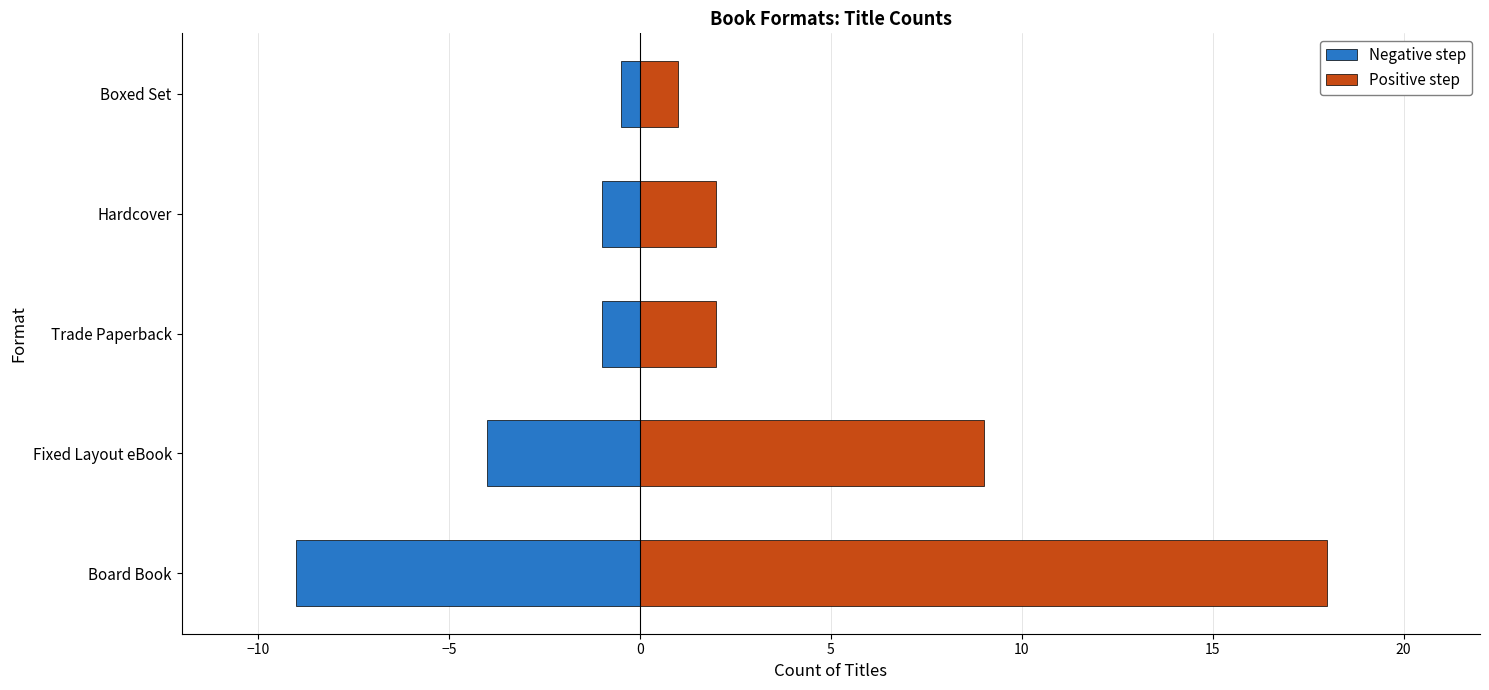

Is it true that Positive step equals 1.0 at Boxed Set?

True